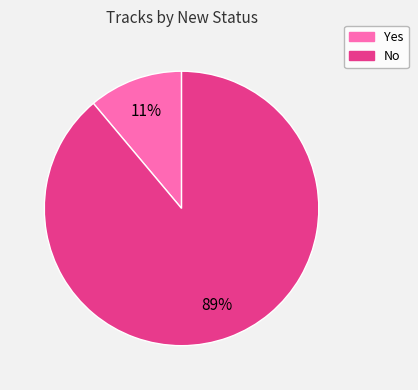

To the nearest percent, what is the average slice percentage?

50%